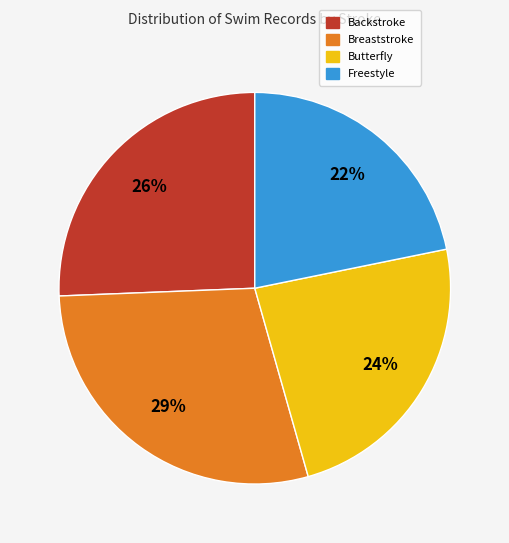

What is the ratio of the value at Backstroke to the value at Breaststroke?

0.9